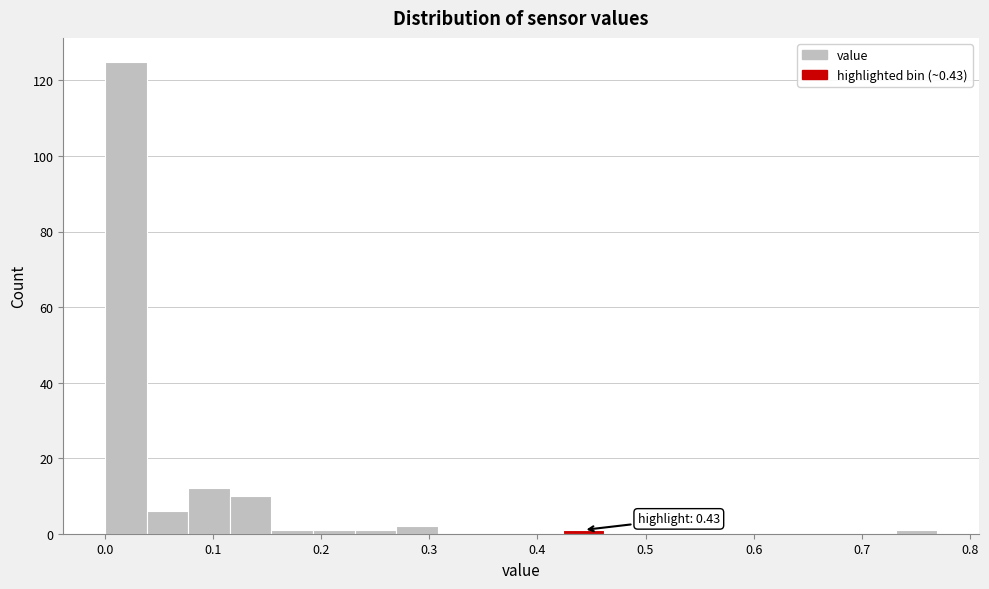

Read against the x-axis, roughly where is the centre of the tallest bar?

0.02